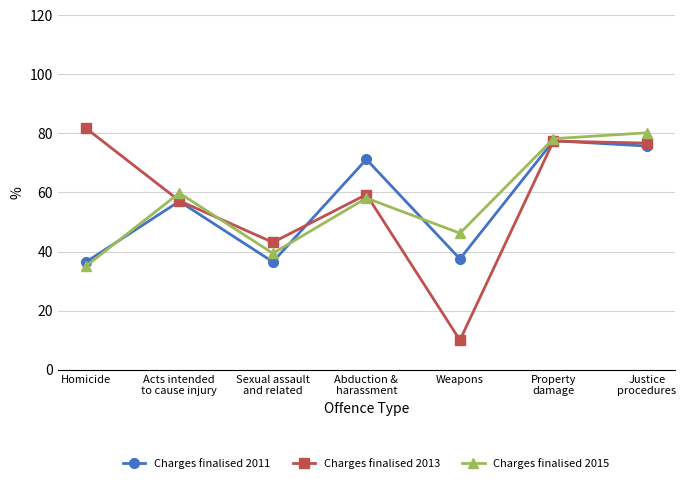

Rank the categories by Charges finalised 2015 value from lowest to highest.

Homicide, Sexual assault
and related, Weapons, Abduction &
harassment, Acts intended
to cause injury, Property
damage, Justice
procedures